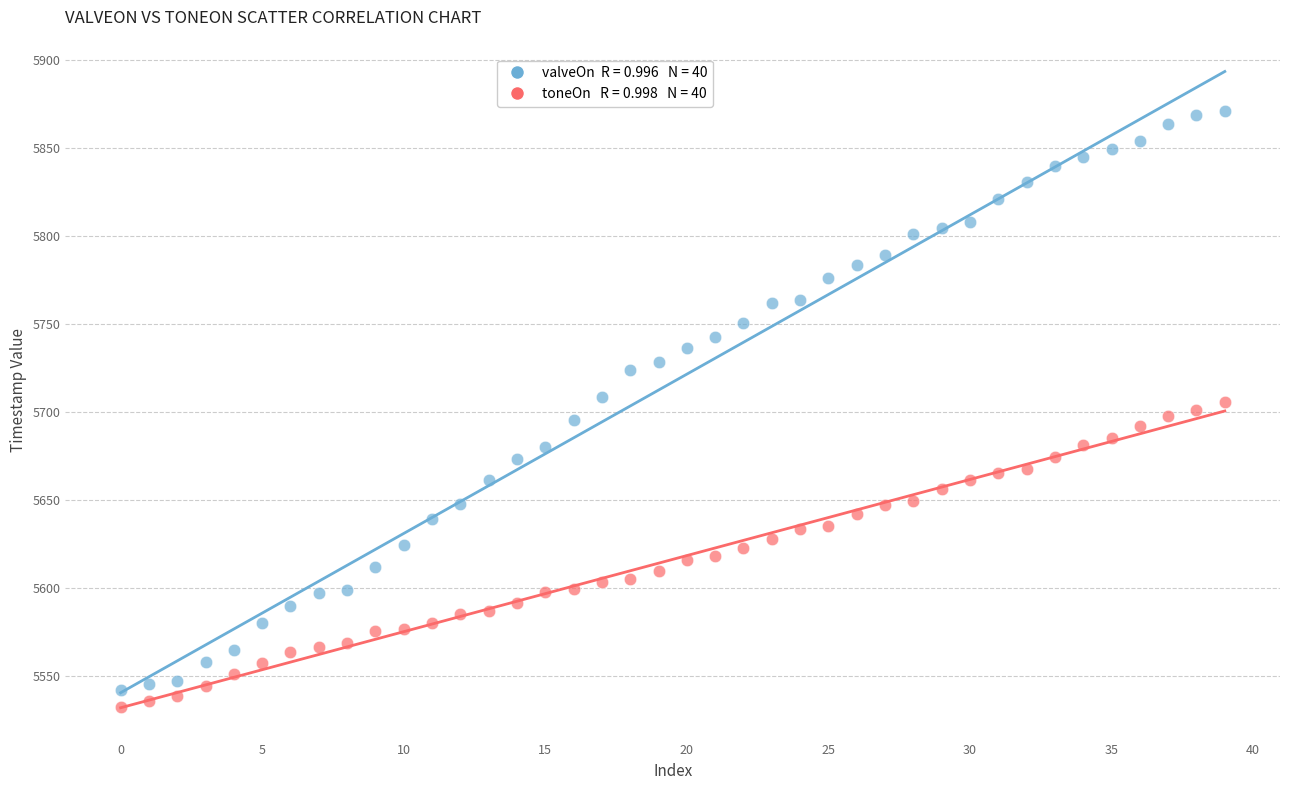

Across all data points, what is the range of Y values (max minus min)?

338.6